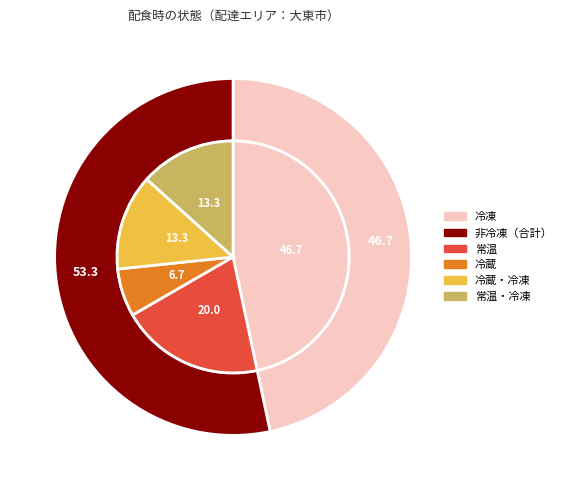

To the nearest percent, what portion does 冷蔵 represent?

7%